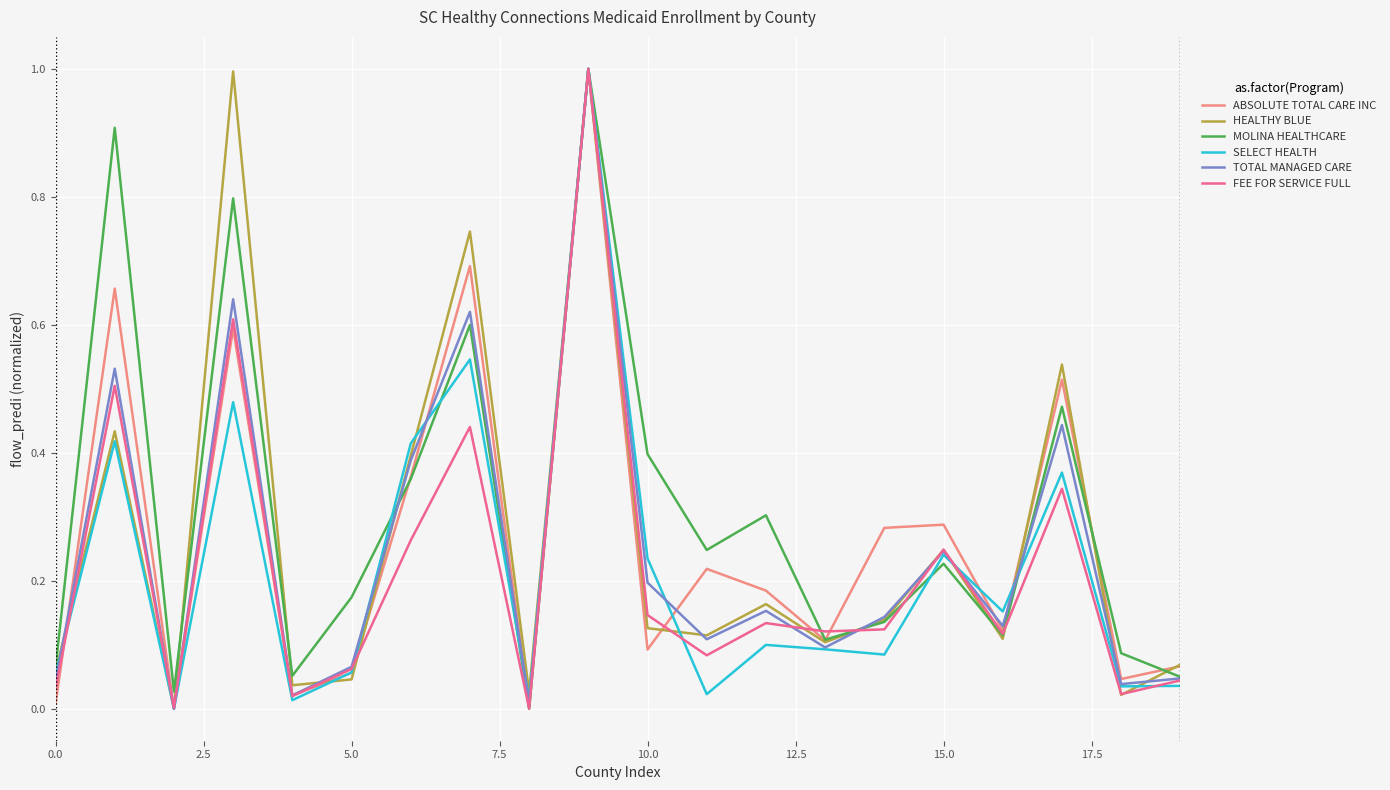

True or false: SELECT HEALTH and HEALTHY BLUE intersect in this chart.

True